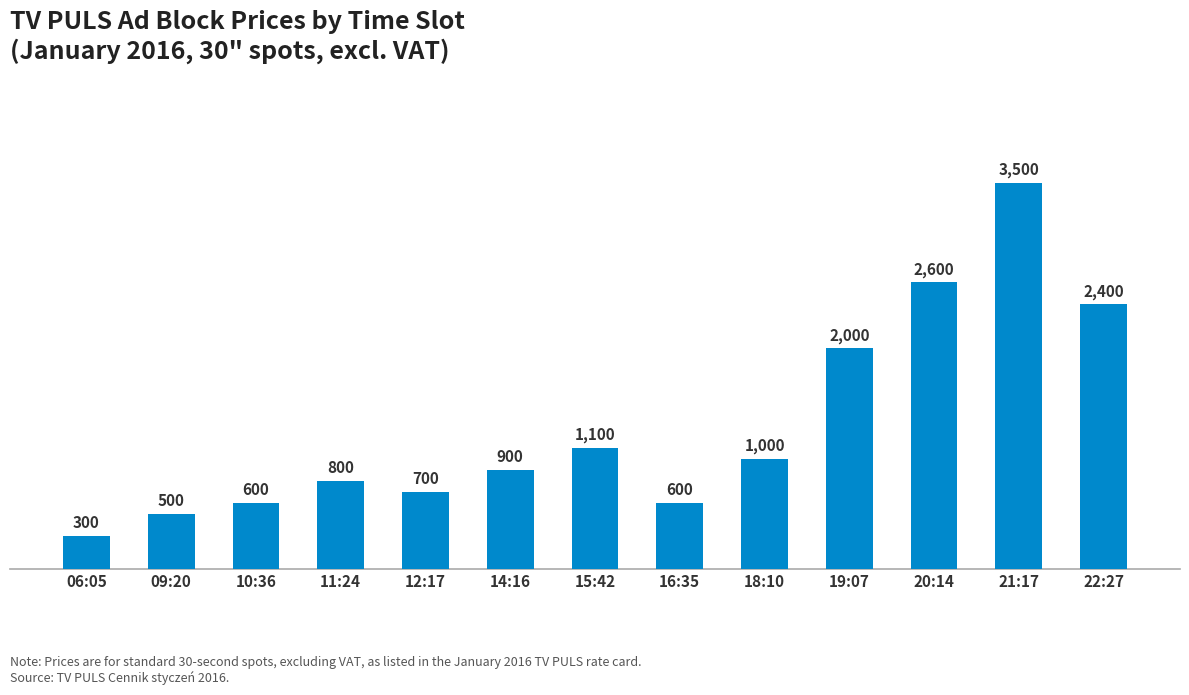

What is the label of the 6th bar from the left?

14:16